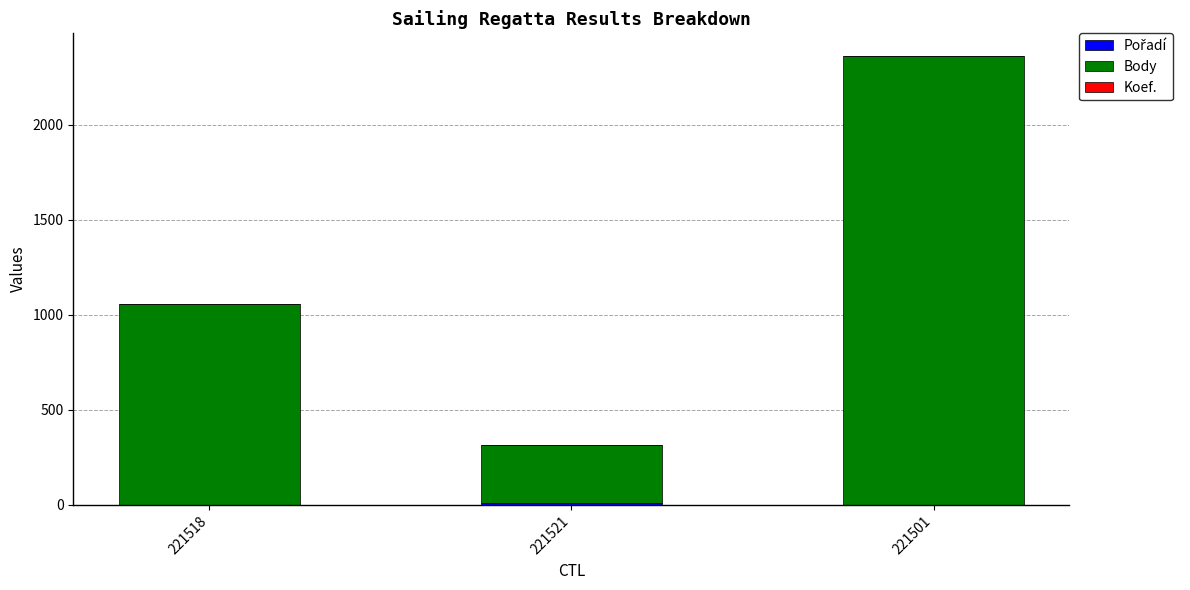

At which category is the sum across all series the highest?

221501